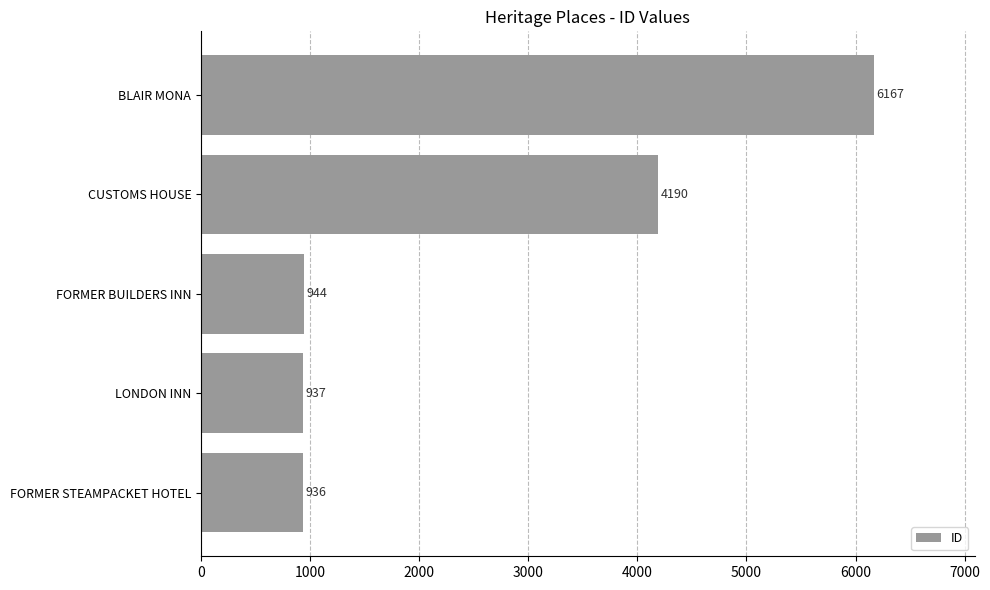

Reading bottom to top, list all the values displayed in this chart.

936	937	944	4190	6167